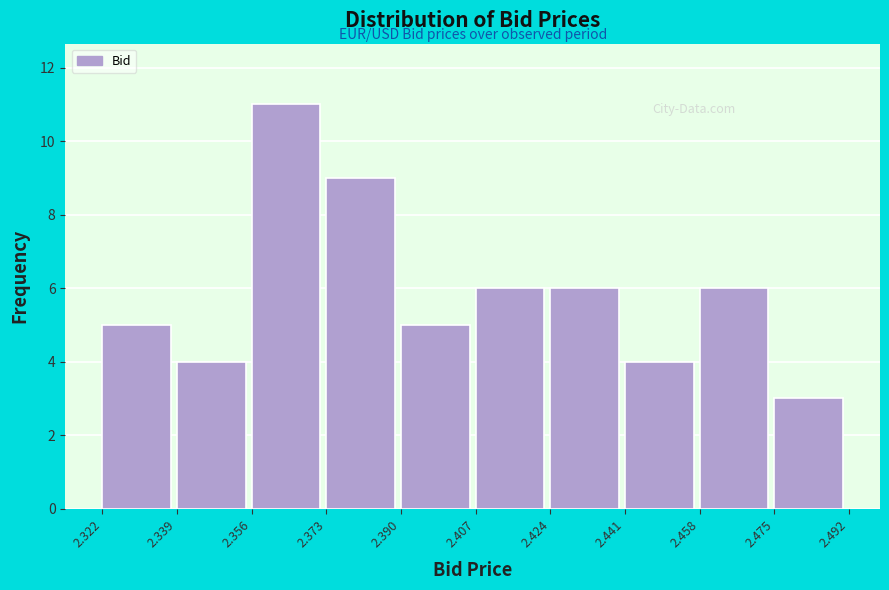

How tall is the bar that spans 2.390 to 2.407 on the x-axis? The values are not printed on the chart, so give them approximately, as read against the axis.

5